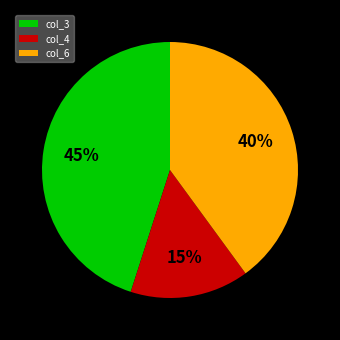

To the nearest percent, what is the average slice percentage?

33%